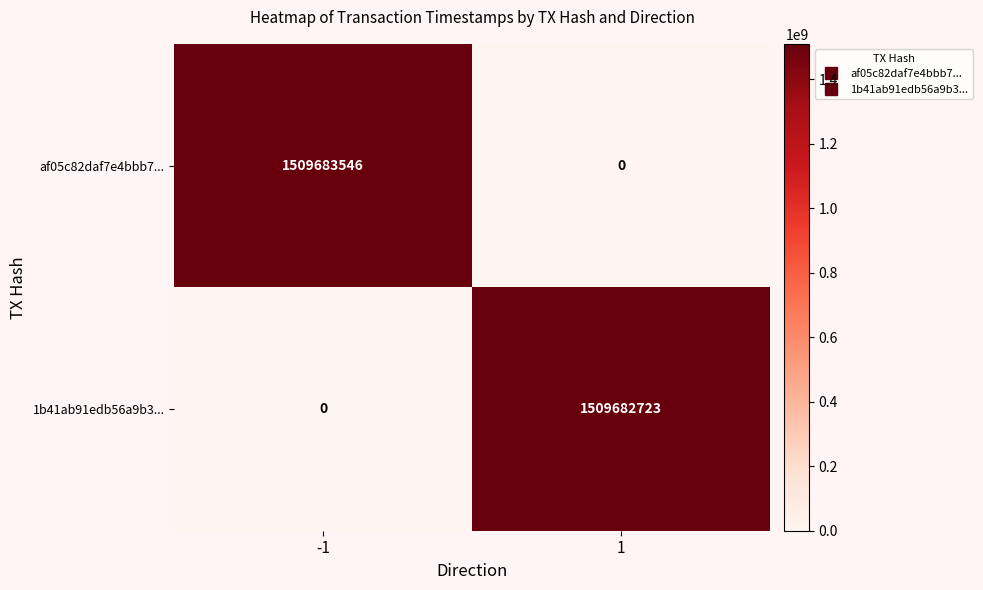

The 1b41ab91edb56a9b3... series shows 463313865 at -1. True or false?

False